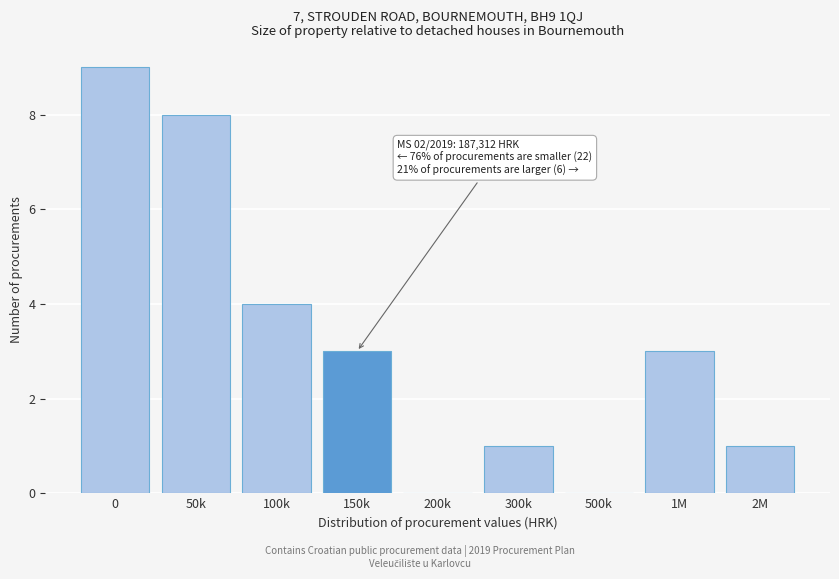

Reading left to right, list all the values displayed in this chart.

0=9	50k=8	100k=4	150k=3	200k=0	300k=1	500k=0	1M=3	2M=1